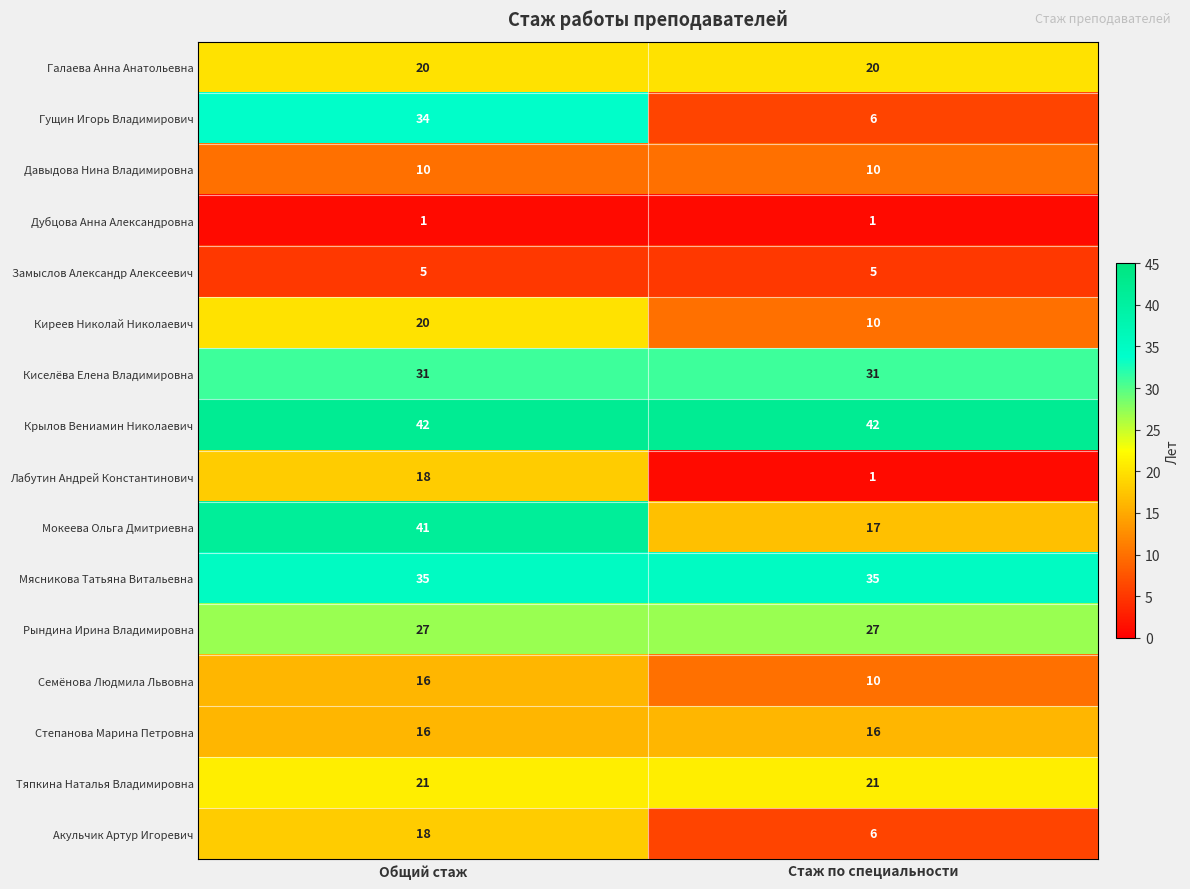

The Лабутин Андрей Константинович series shows 1 at Стаж по специальности. True or false?

True